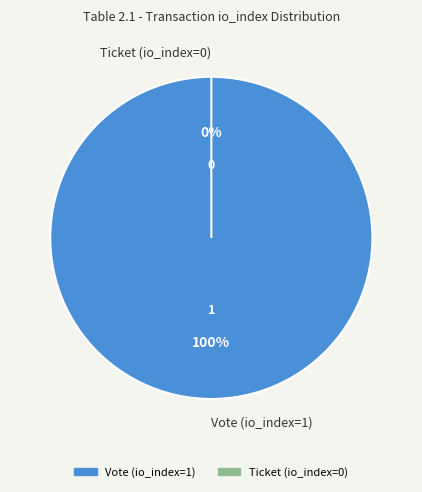

Count the number of slices in the pie.

2